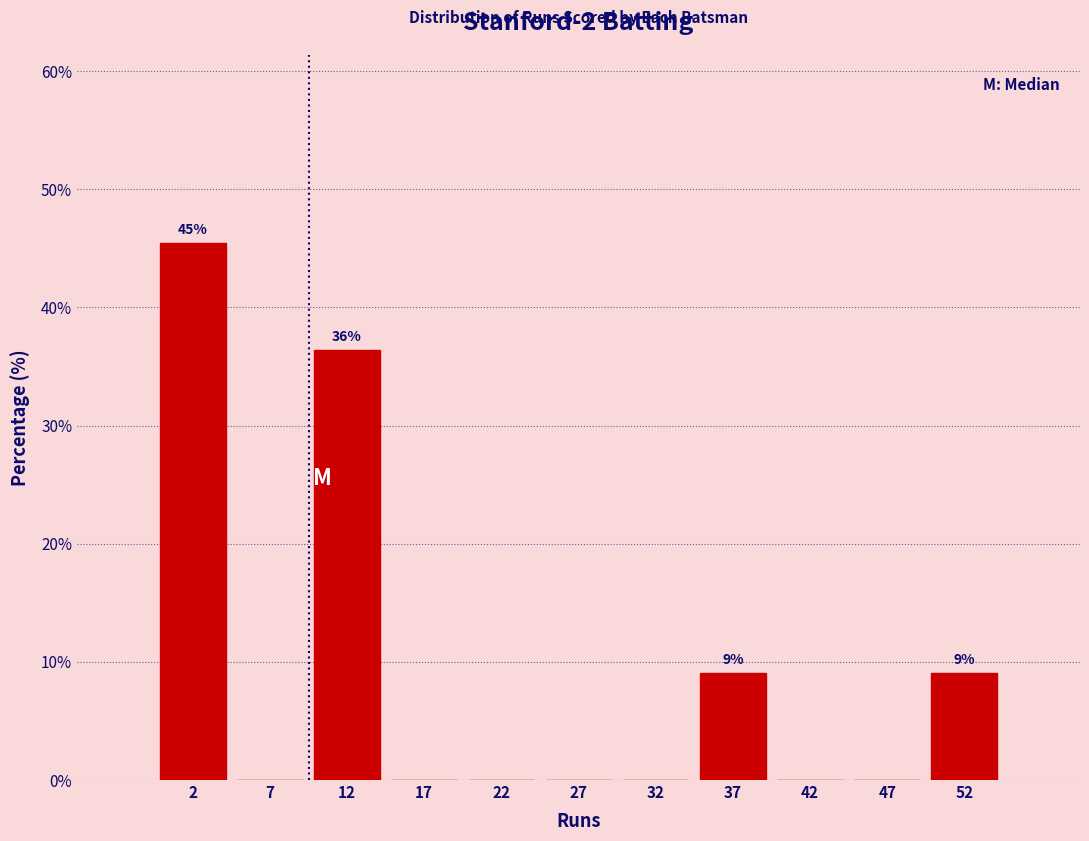

Over which range of the x-axis is the bar tallest?

0 to 5